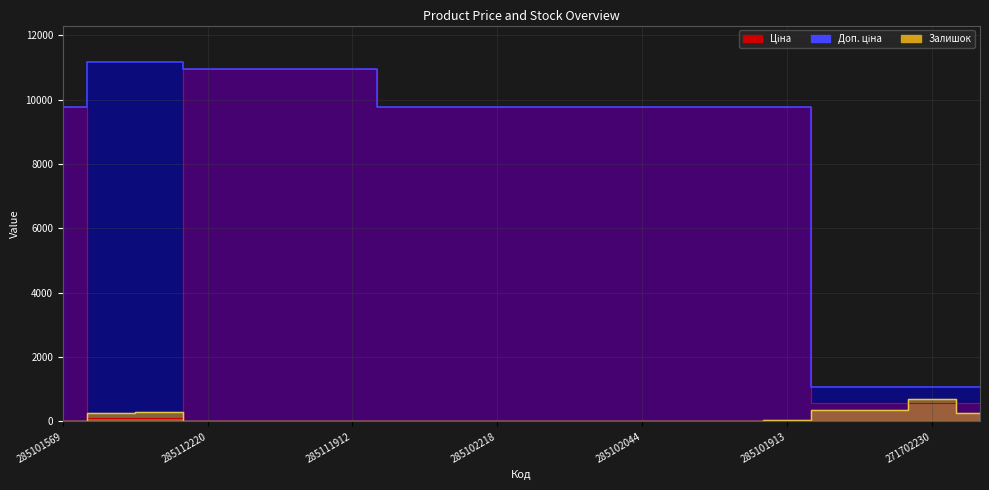

True or false: Залишок and Доп. ціна intersect in this chart.

False